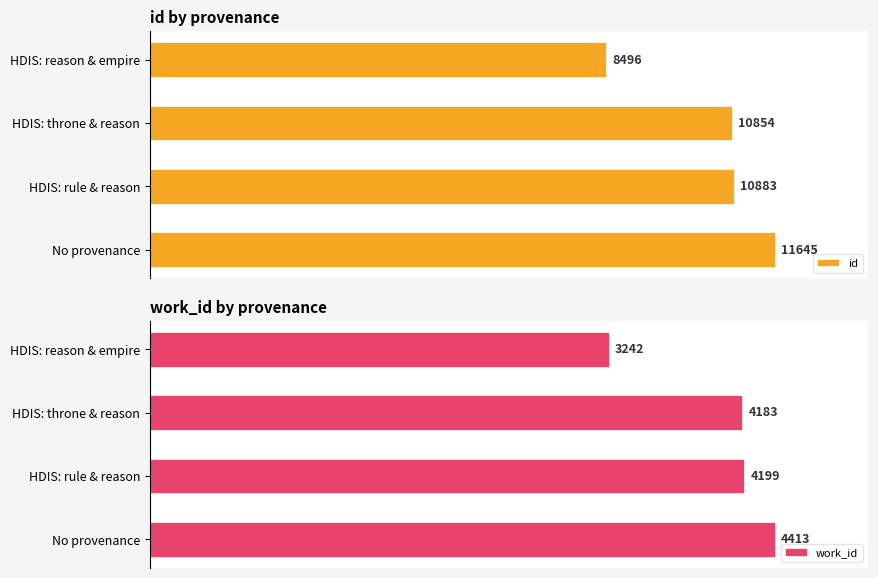

List the labels in order of work_id value, largest first.

No provenance, HDIS: rule & reason, HDIS: throne & reason, HDIS: reason & empire